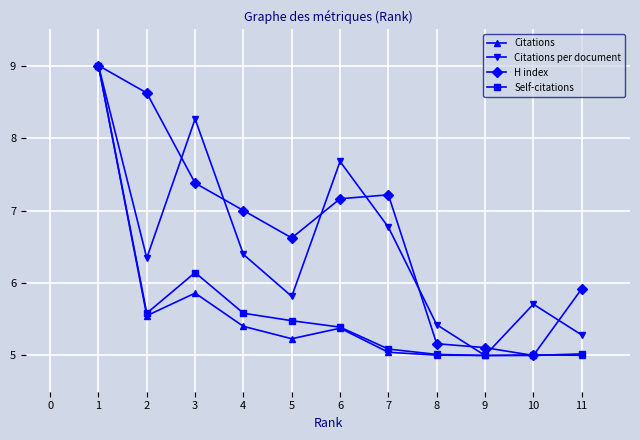

Which series changed the most between 1 and 4?

Citations